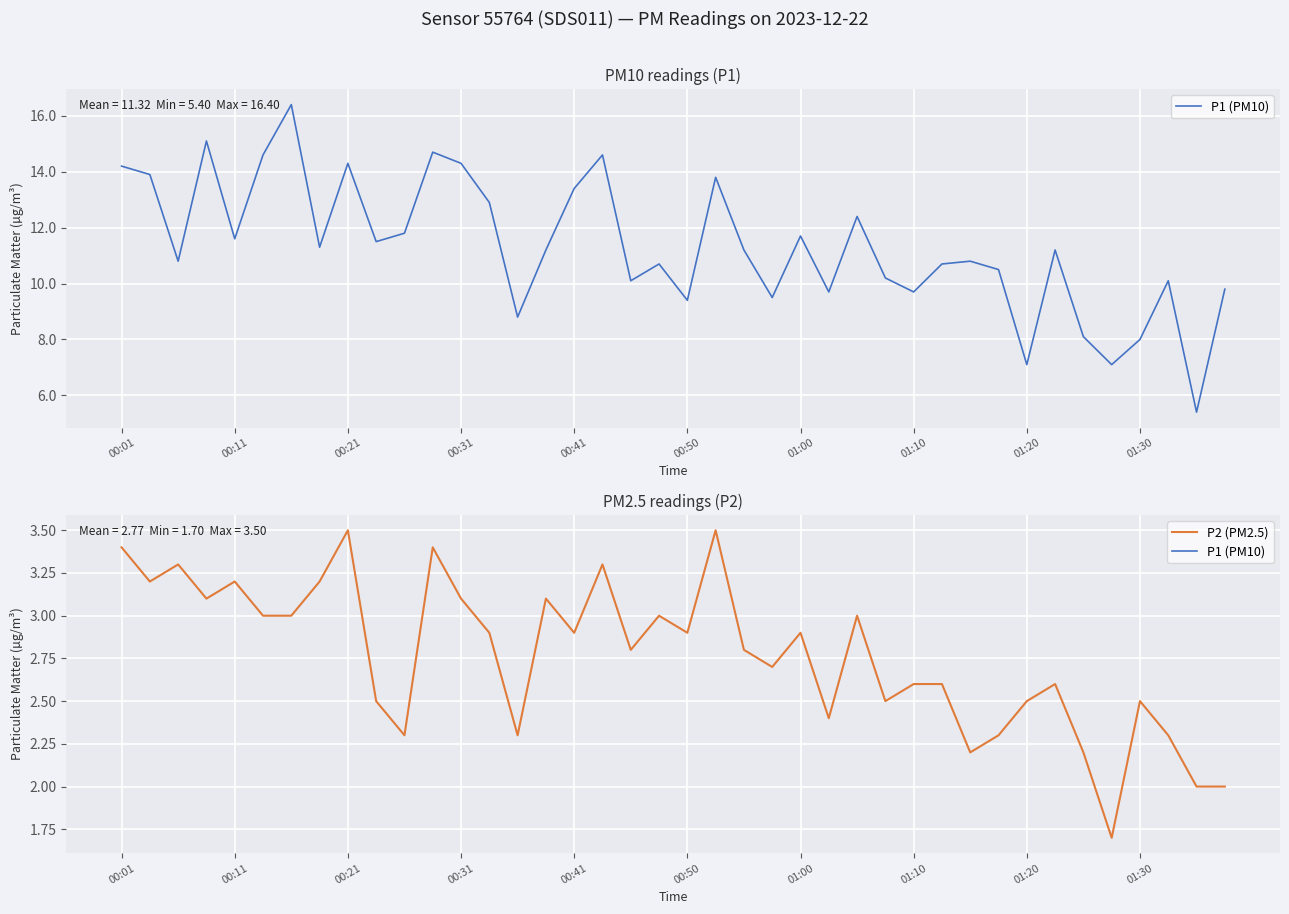

Rank the categories by P2 (PM2.5) value from lowest to highest.

35, 38, 39, 30, 34, 10, 14, 31, 37, 25, 01:30, 27, 32, 36, 28, 29, 33, 23, 18, 22, 13, 16, 20, 24, 00:50, 01:00, 19, 26, 00:31, 12, 15, 00:11, 00:41, 01:10, 00:21, 17, 00:01, 11, 01:20, 21